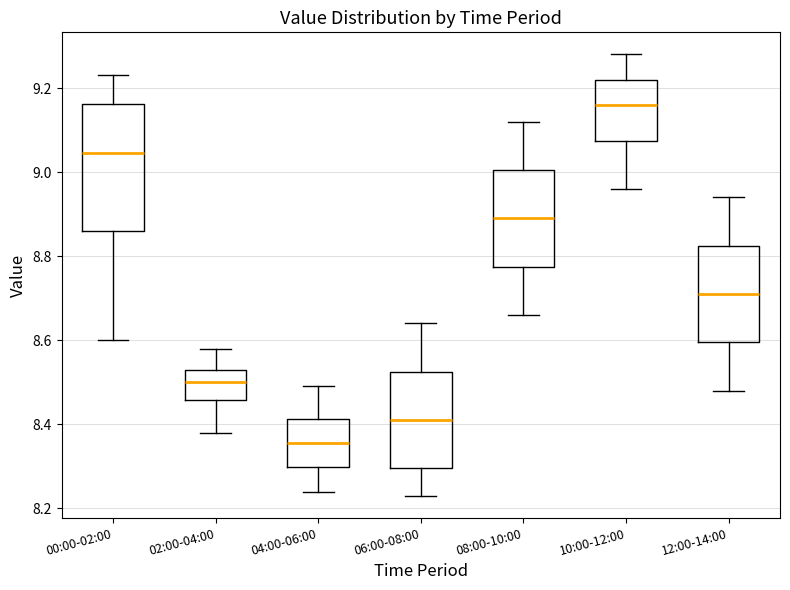

Where is the upper edge of the box for 00:00-02:00 on the y-axis? The values are not printed on the chart, so give them approximately, as read against the axis.

9.16